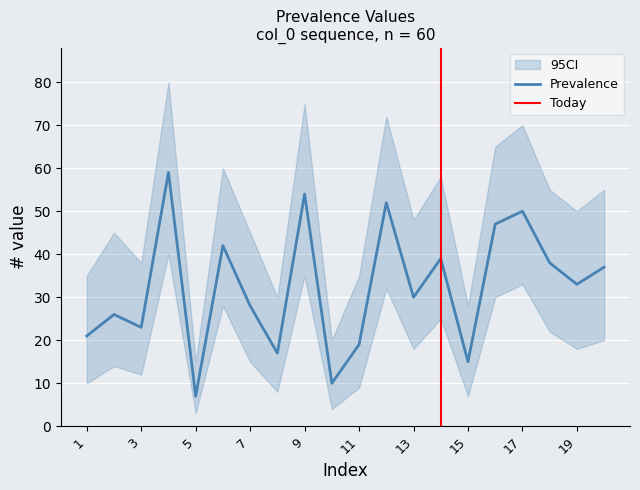

How many interior local valleys does the CI_upper series have?

7